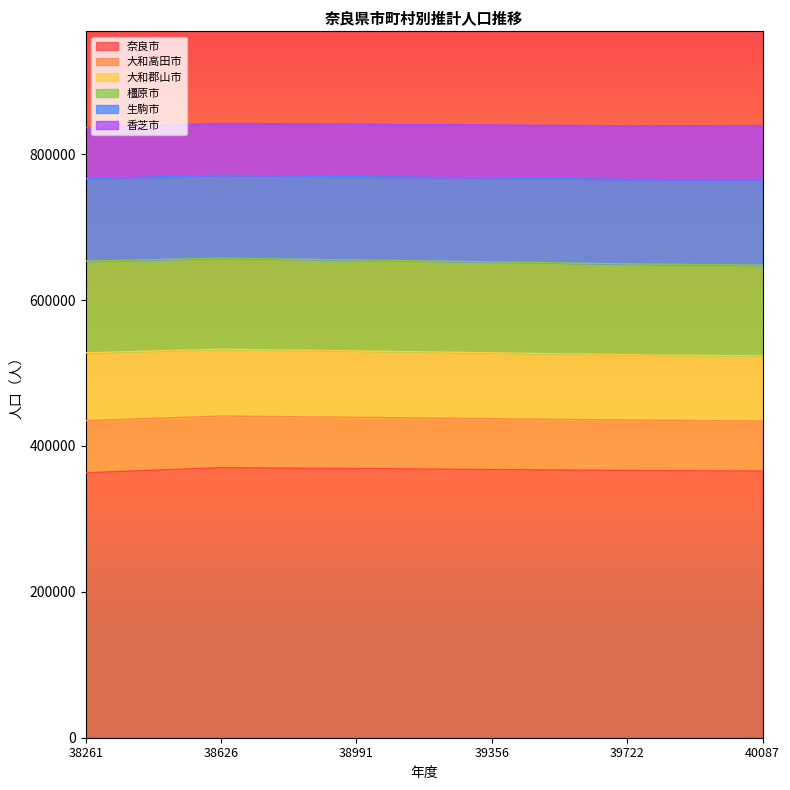

True or false: 大和高田市 has more than 1 interior local peaks.

False